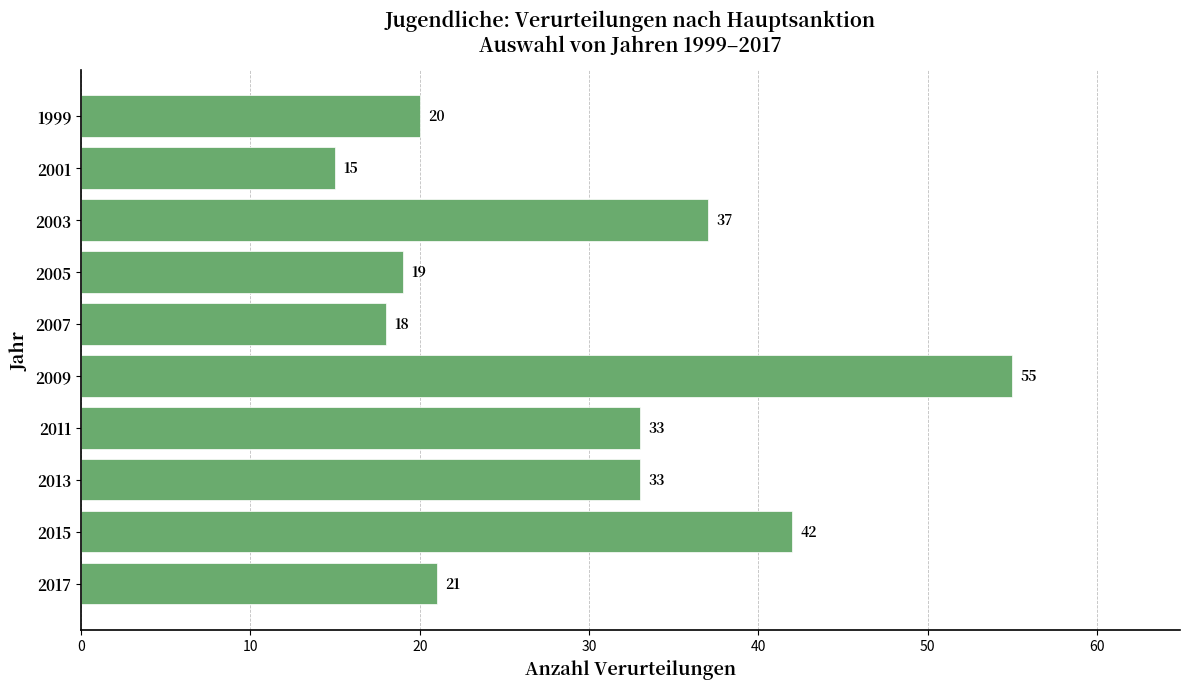

Does the chart contain stacked bars?

No